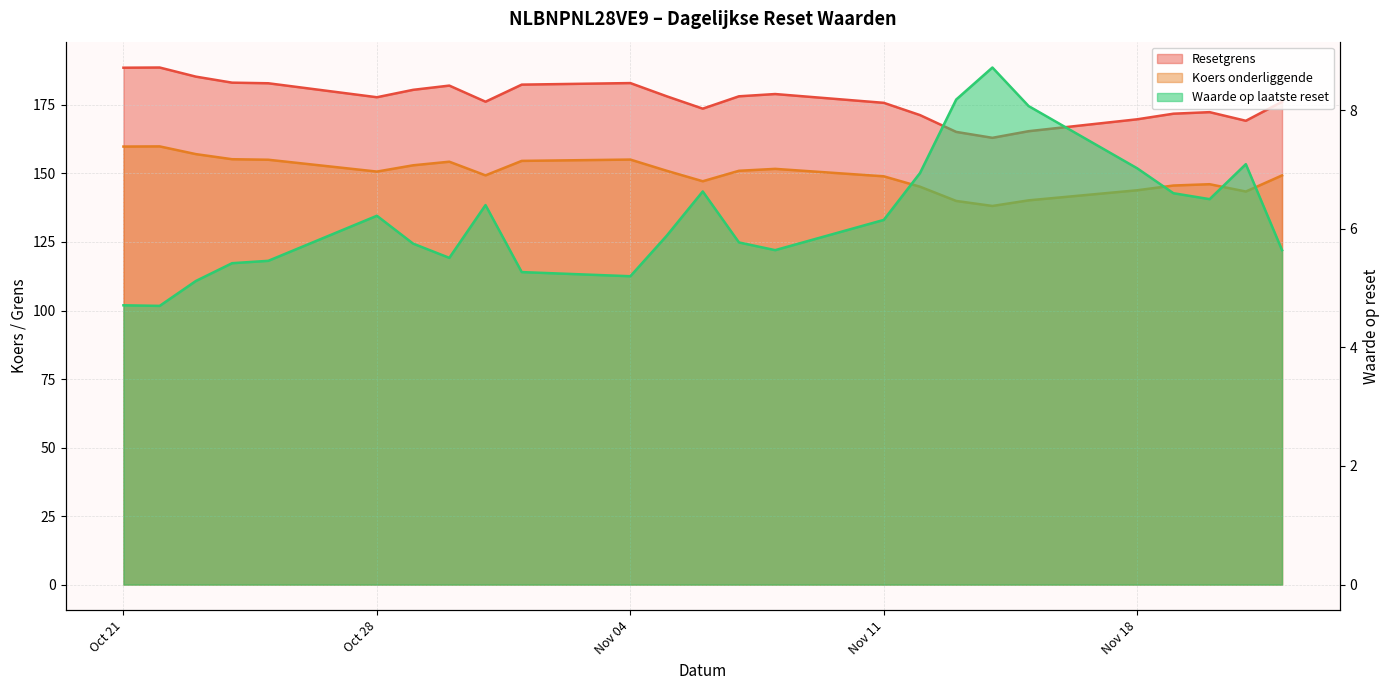

True or false: Resetgrens has more than 0 points higher than both neighbors.

True